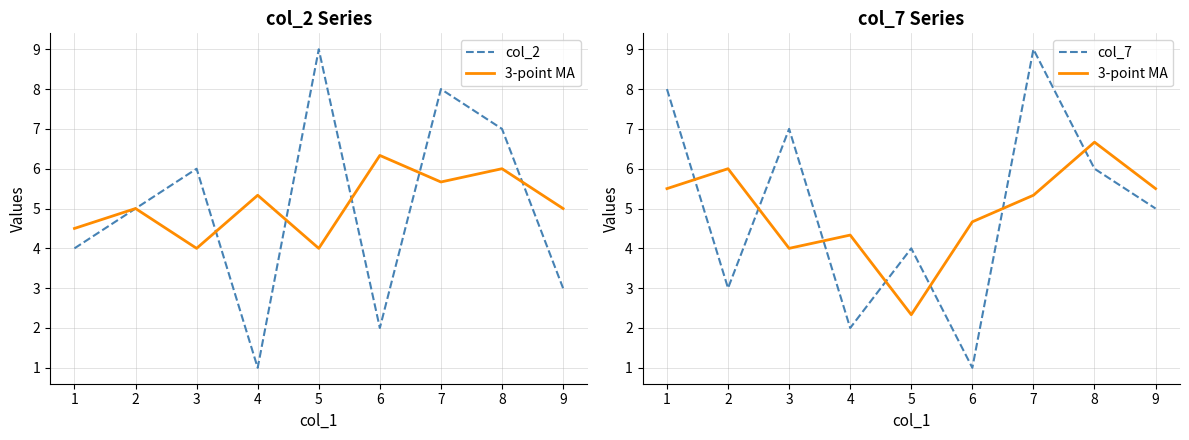

How many categories are shown in the chart?

9